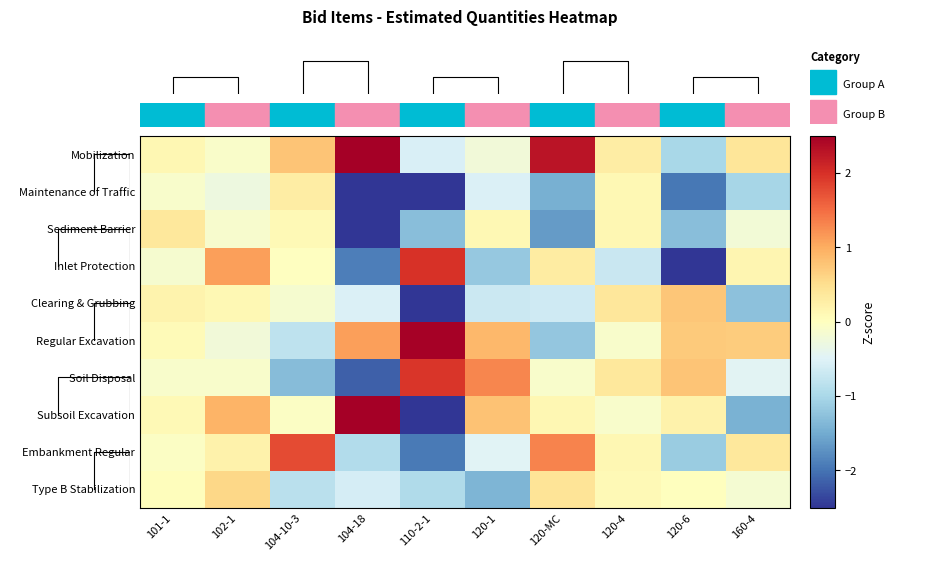

Which label corresponds to the smallest value in the chart?

104-18